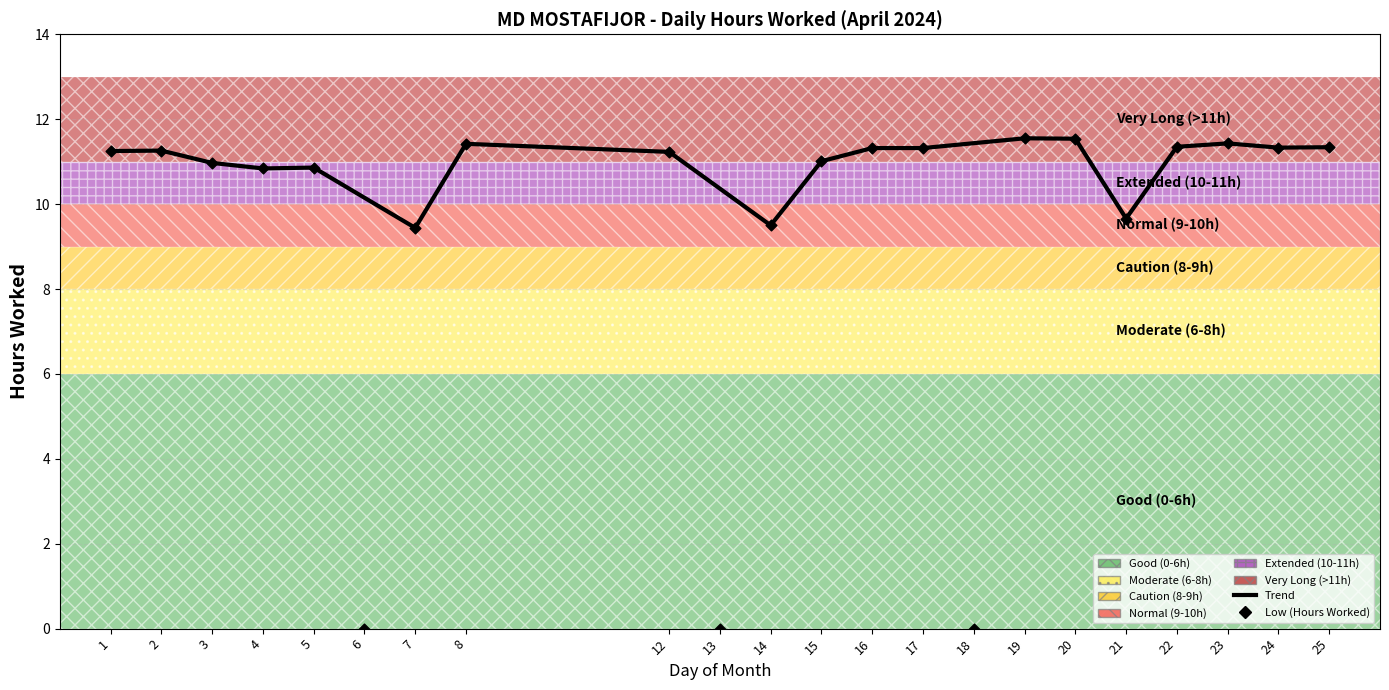

Approximately how many times larger is the value at 24 compared to 22?

1.0